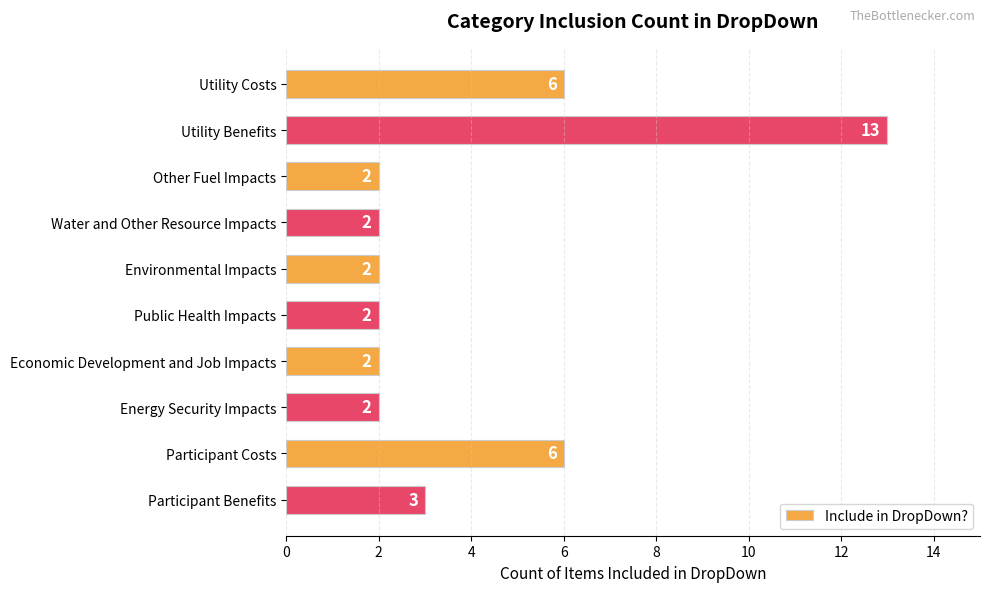

Which category has the highest value across all series?

Utility Benefits